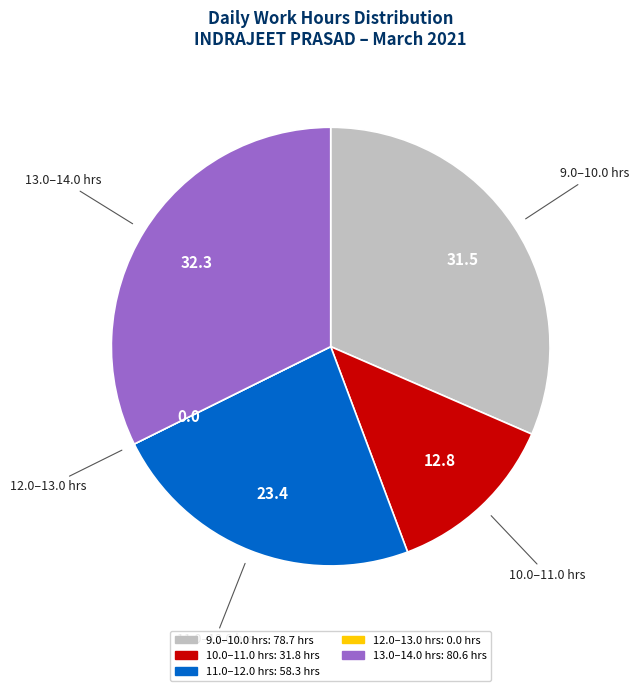

Does any single category account for the majority?

No